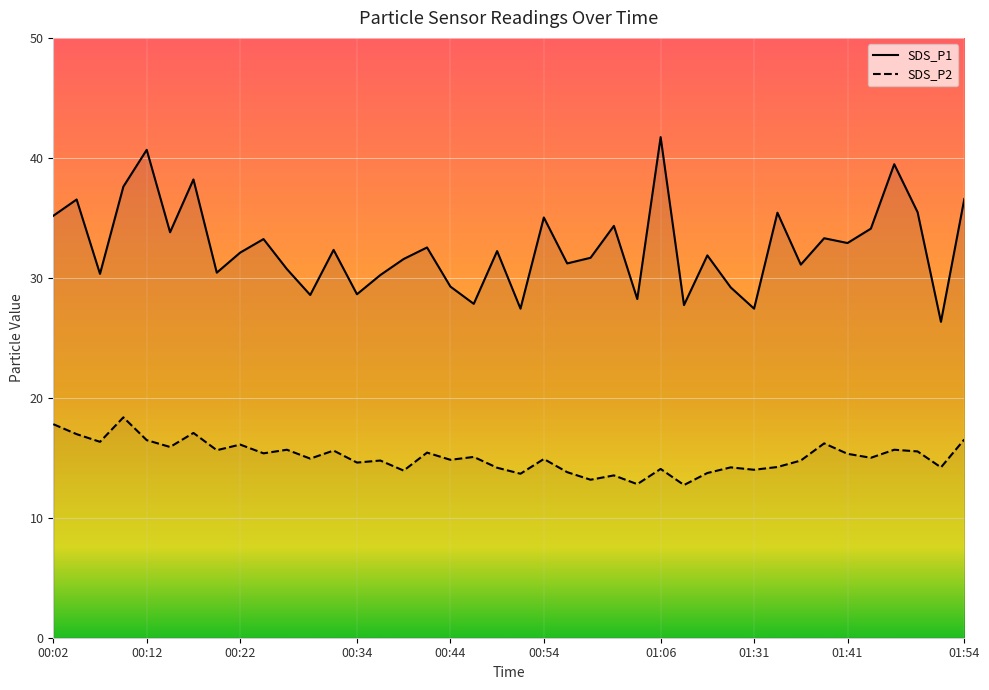

Read the SDS_P1 value at 00:39.

31.6